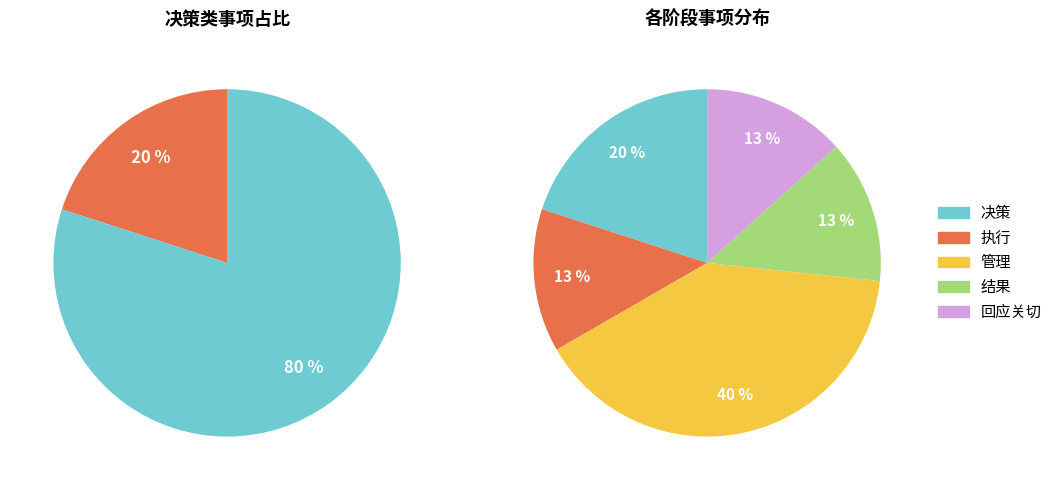

To the nearest percent, what percentage of the pie is 结果?

13%